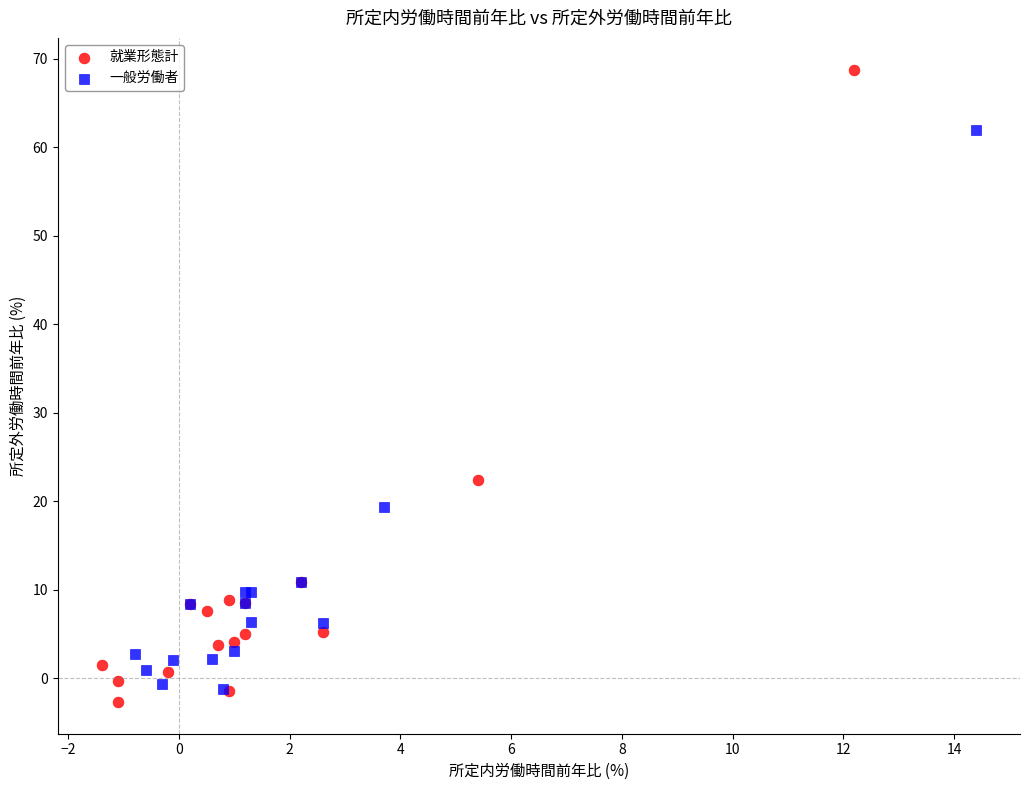

Which series reaches the maximum Y coordinate?

就業形態計